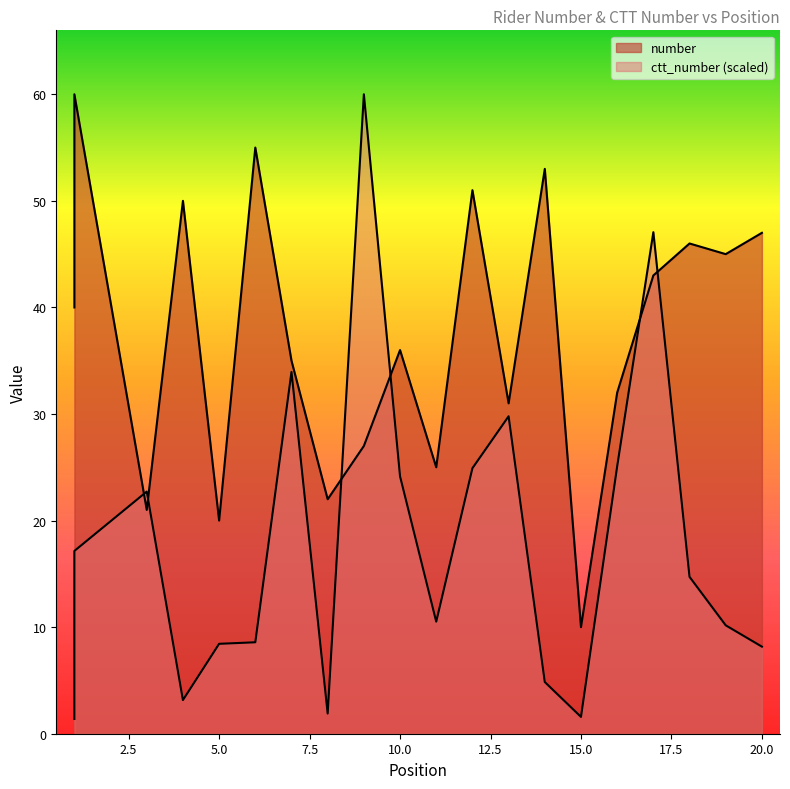

Which series has the largest total across all categories?

number